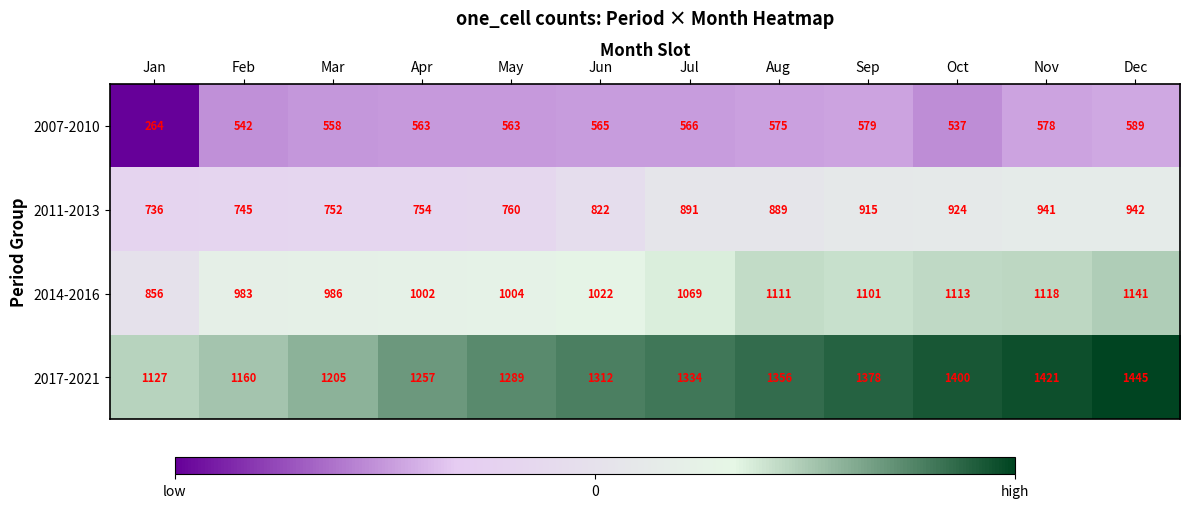

Which series has the largest total across all categories?

2017-2021